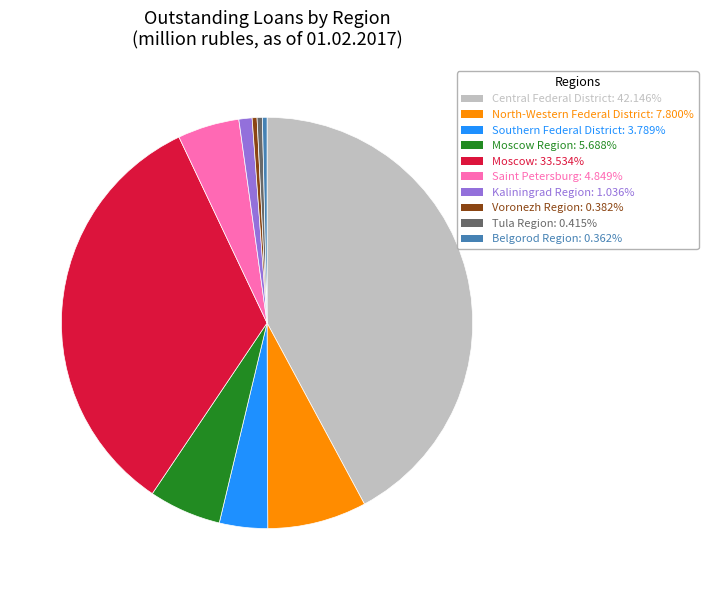

Does any single category account for the majority?

No